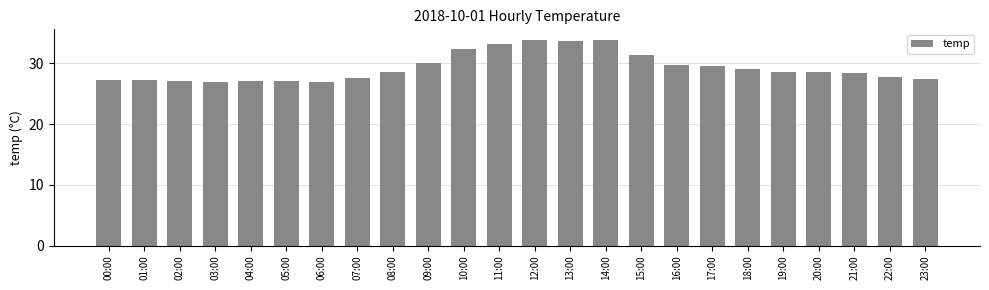

True or false: the data shows 28.6 at 19:00.

True